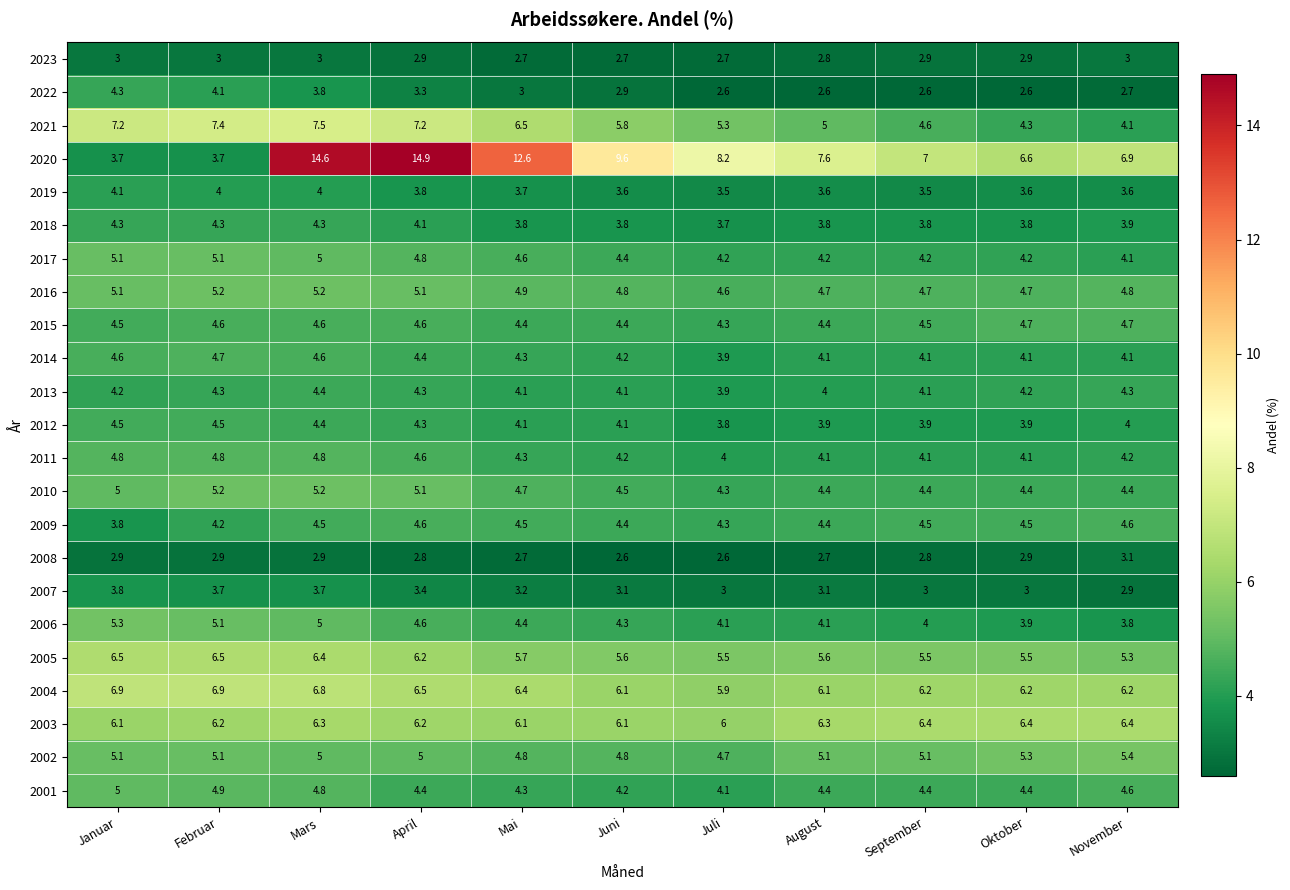

What is the difference between the maximum and minimum values in the 2005 series?

1.2